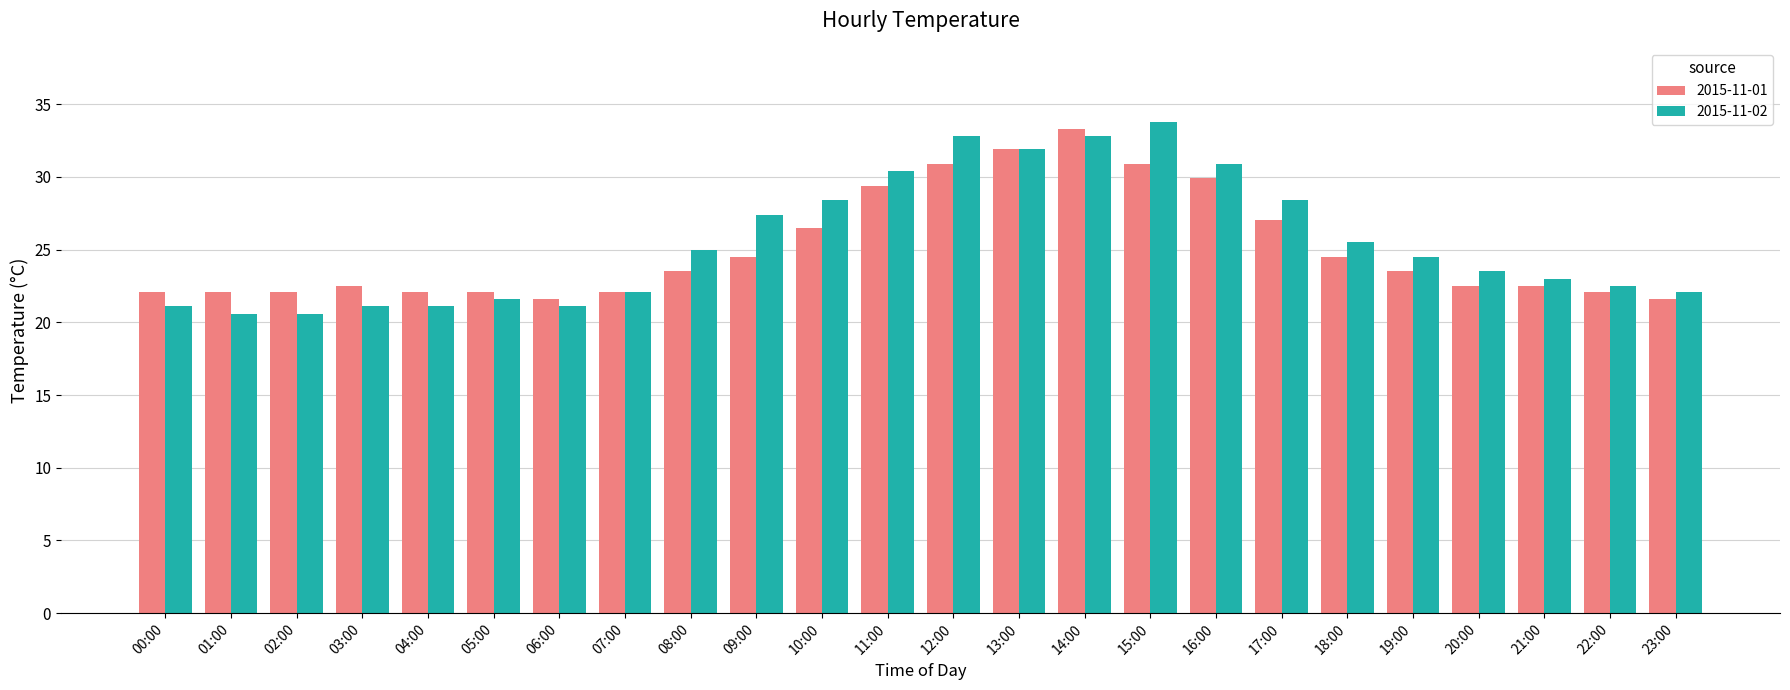

Rank the series at 12:00 from lowest to highest value.

2015-11-01, 2015-11-02